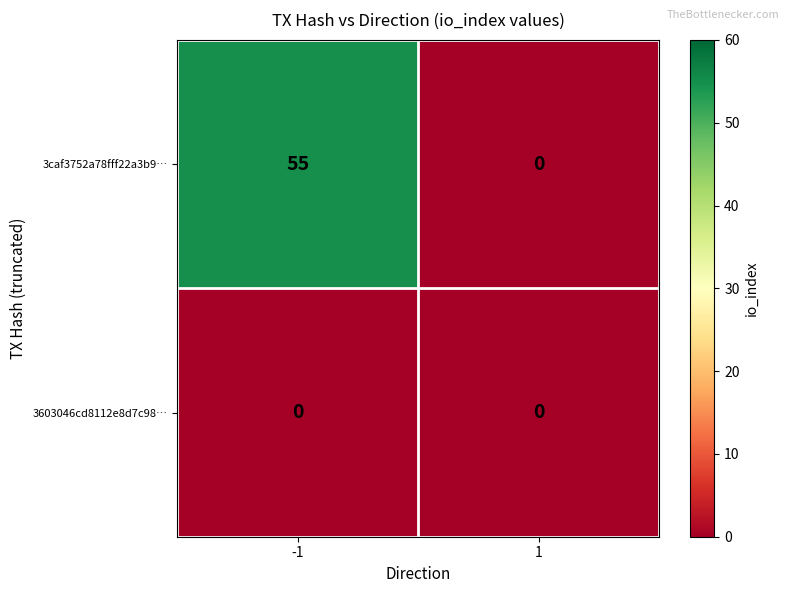

How many series are shown in this chart?

2